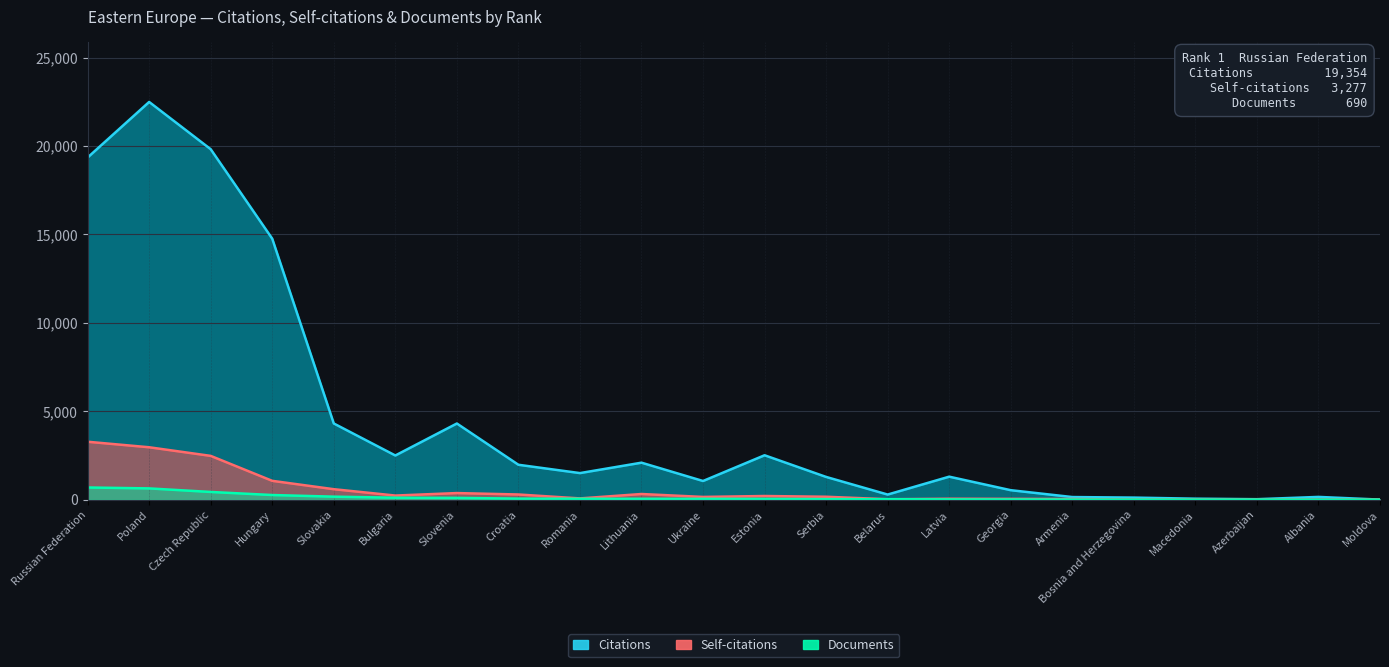

The Self-citations series shows 166 at Serbia. True or false?

True